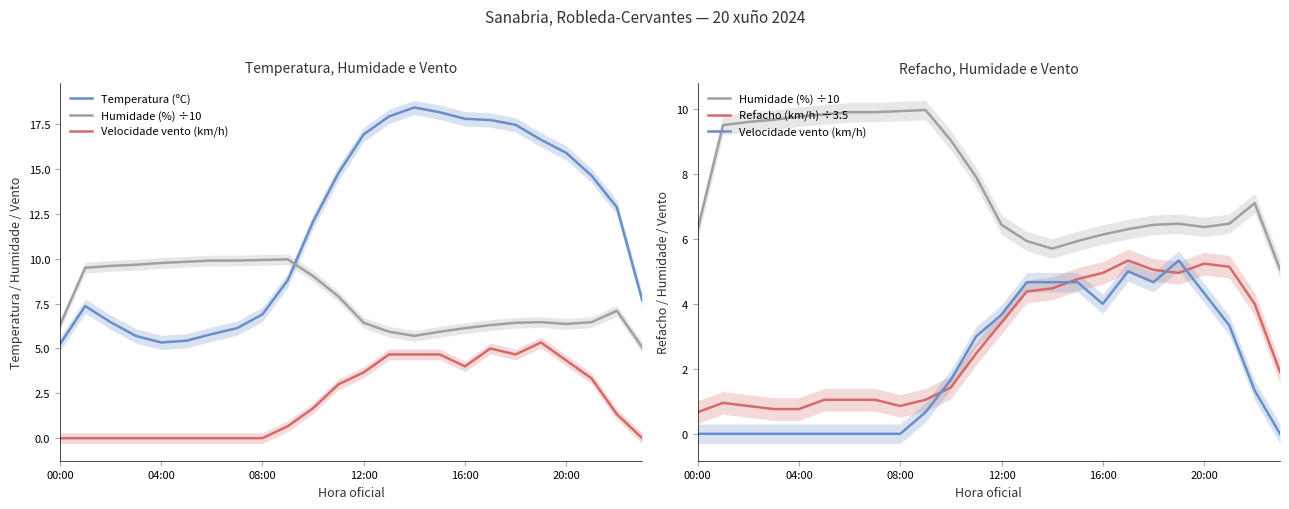

Which has a higher value, 7 or 23?

23